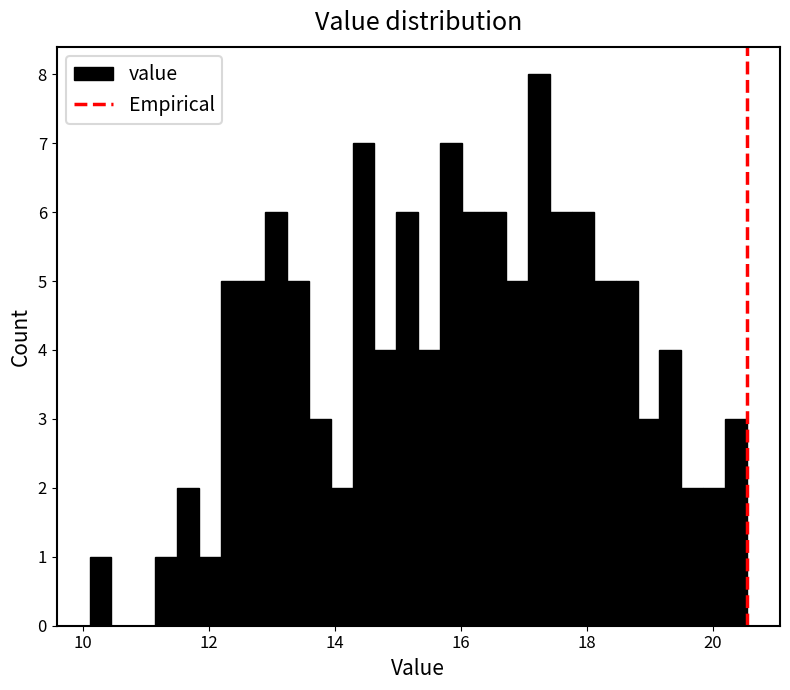

Around what value on the x-axis is the tallest bar? Give the approximate position of its centre, as read against the axis.

17.2